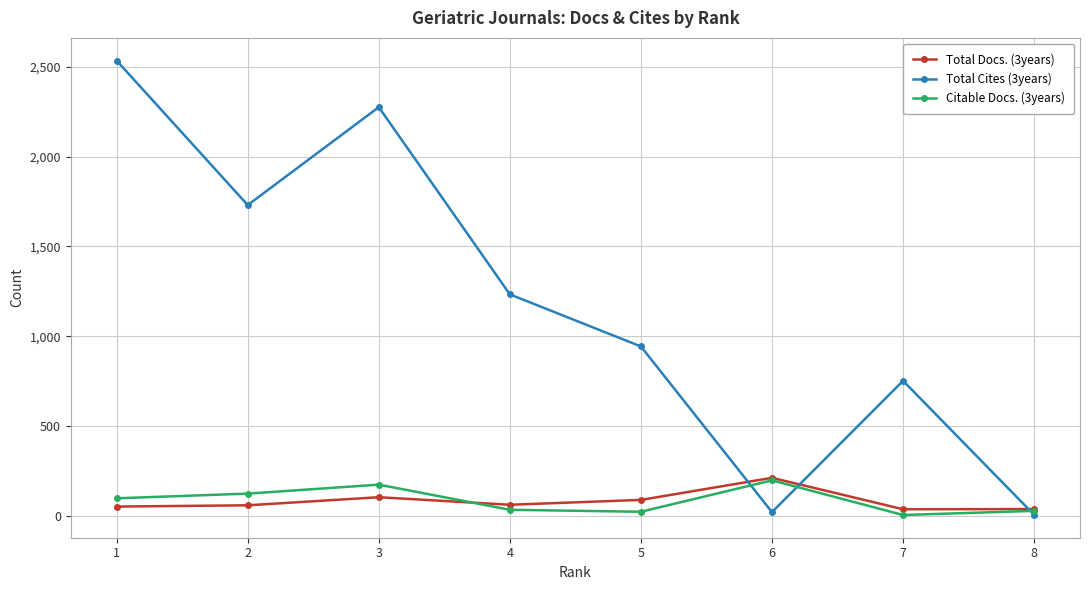

At which category does Total Cites (3years) reach its first local valley?

2